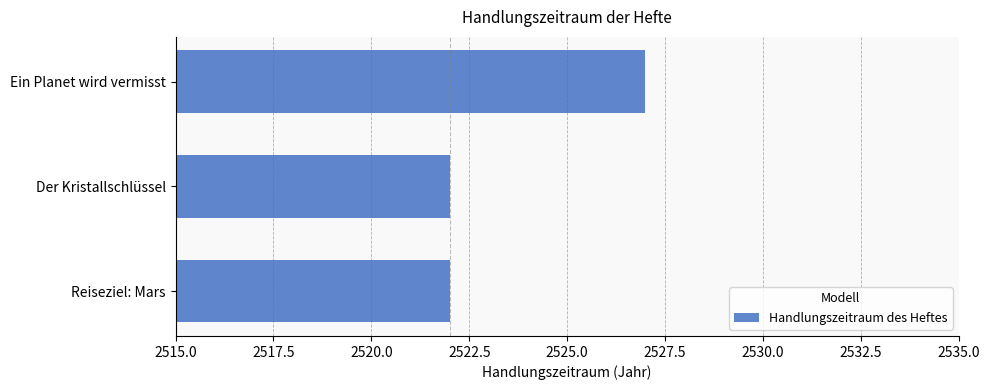

True or false: the data shows 1240 at Ein Planet wird vermisst.

False